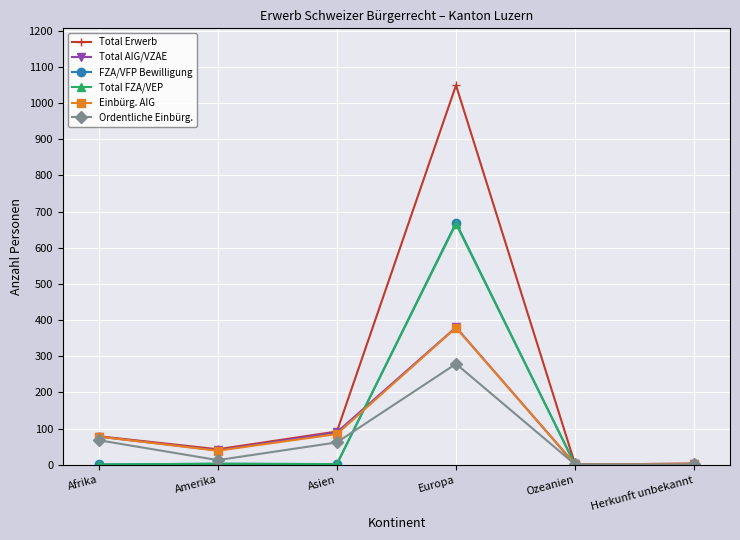

Which series has the largest total across all categories?

Total Erwerb